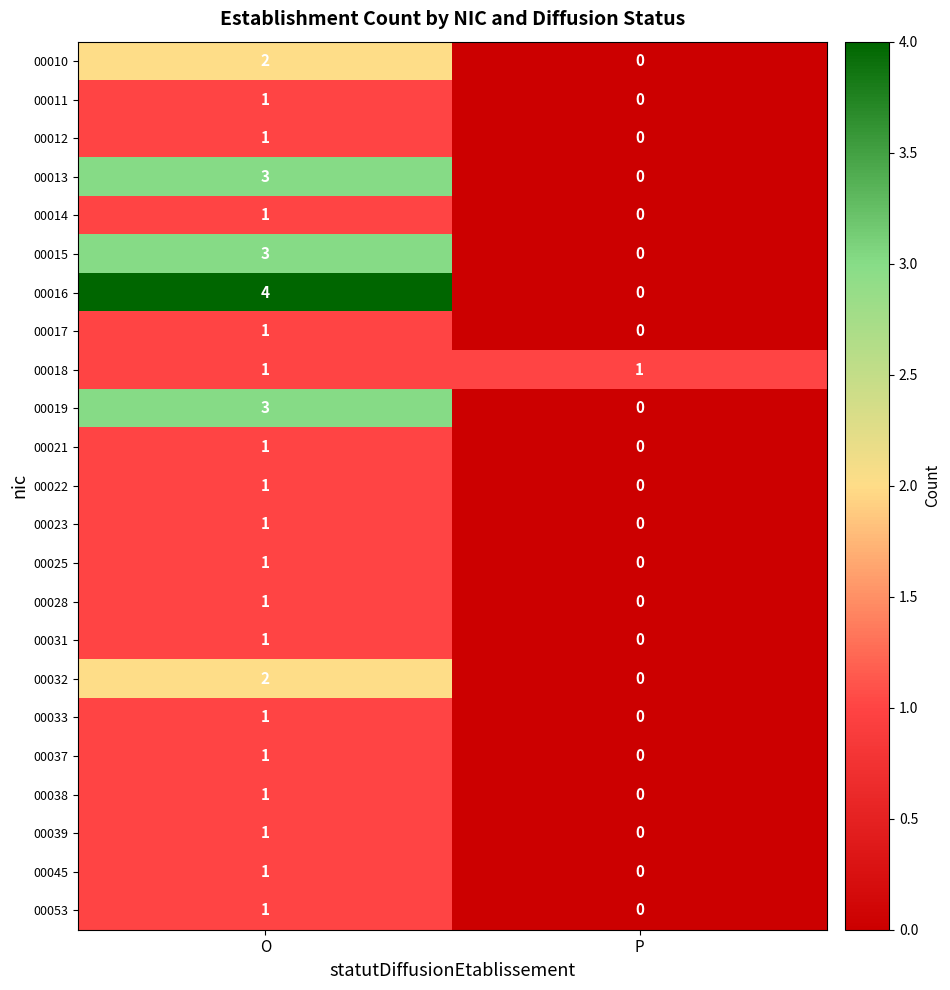

The 00022 series shows -1 at P. True or false?

False